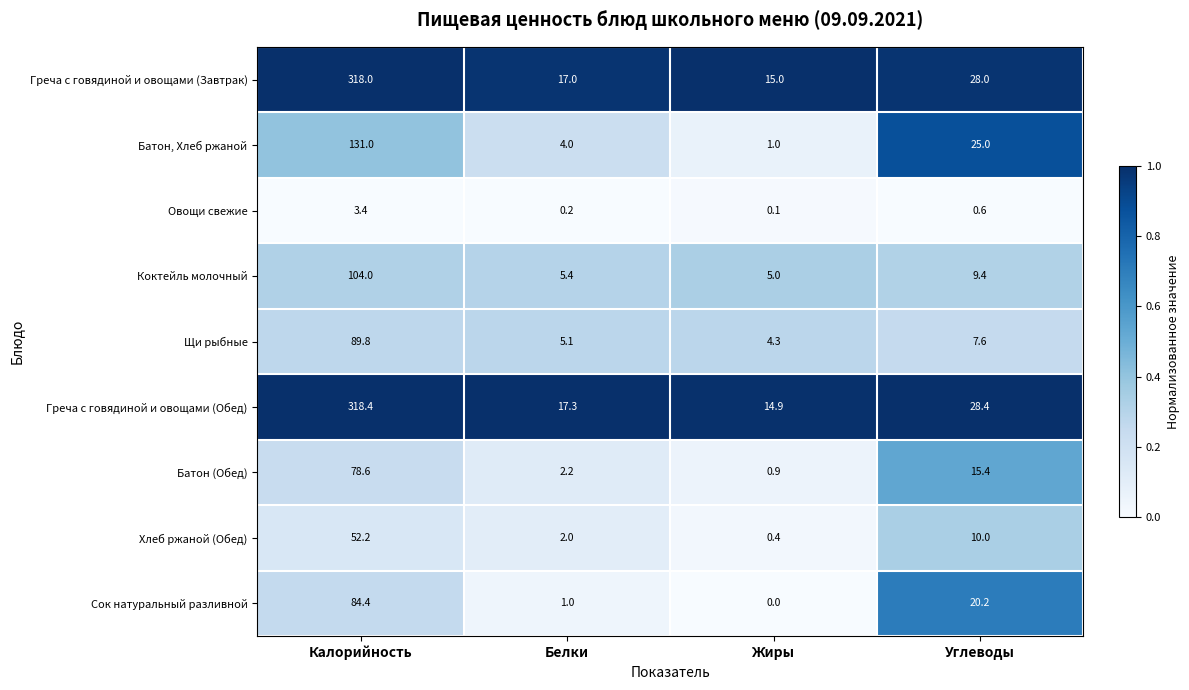

List the series in order of their peak value, lowest first.

Овощи свежие, Хлеб ржаной (Обед), Батон (Обед), Сок натуральный разливной, Щи рыбные, Коктейль молочный, Батон, Хлеб ржаной, Греча с говядиной и овощами (Завтрак), Греча с говядиной и овощами (Обед)